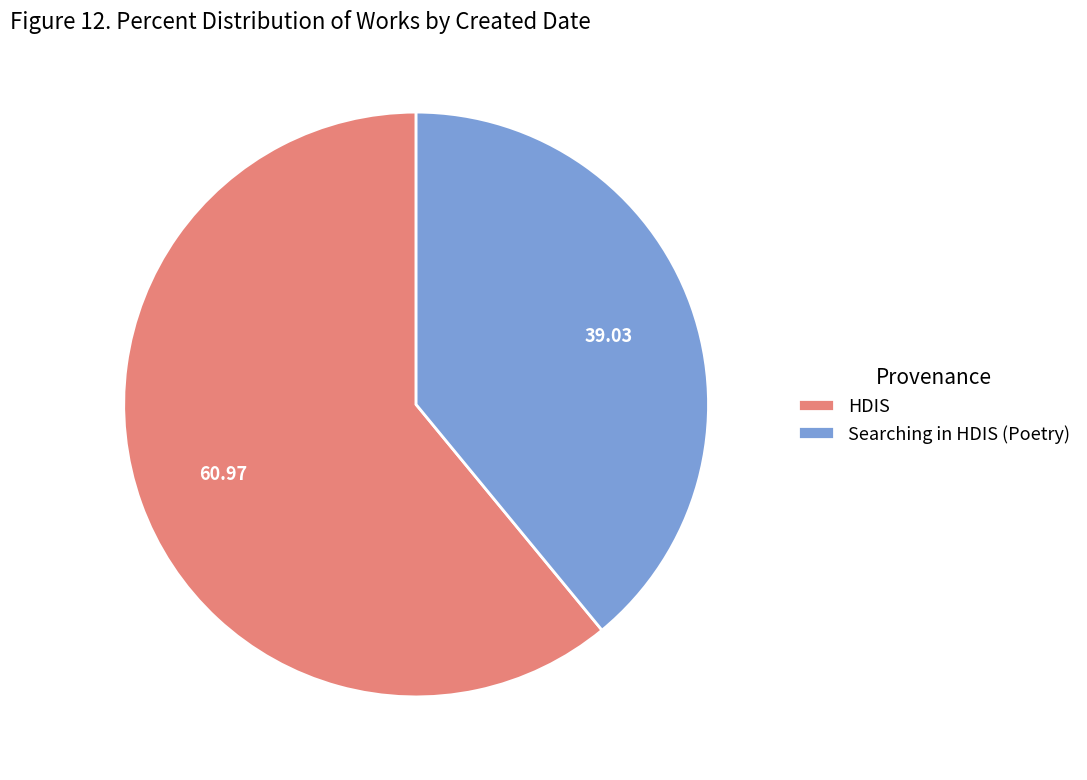

Count the number of slices in the pie.

2